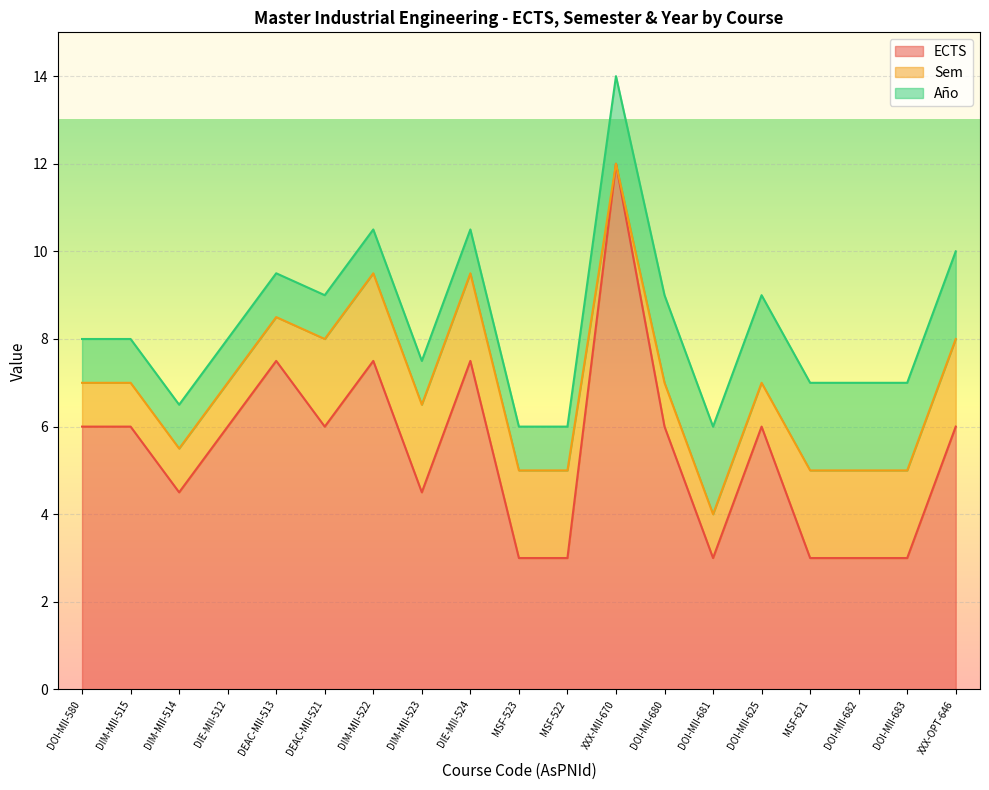

Which category has the highest value in the ECTS series?

XXX-MII-670